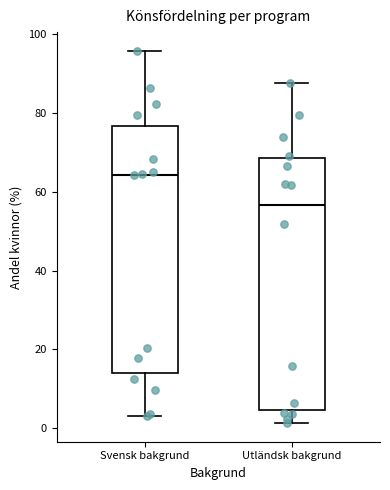

Where does the median line of the box for Utländsk bakgrund sit on the y-axis? The values are not printed on the chart, so give them approximately, as read against the axis.

56